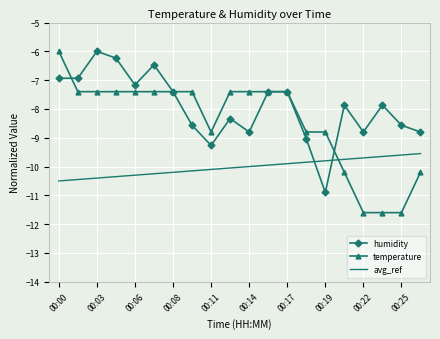

List the series in order of their overall mean, lowest first.

avg_ref, temperature, humidity